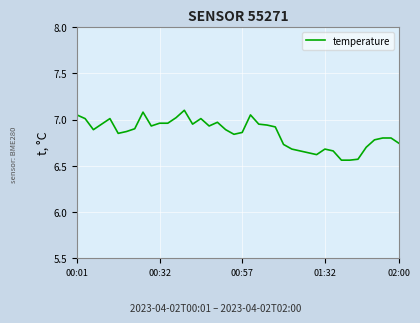

What is the difference between the maximum and minimum values?

0.5